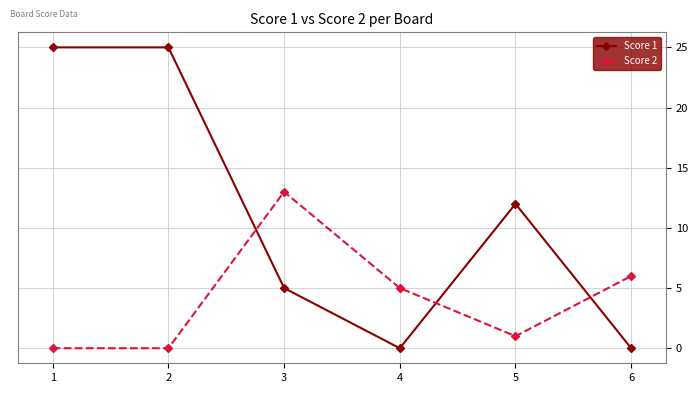

True or false: Score 1 has a value of -10 at 6.

False